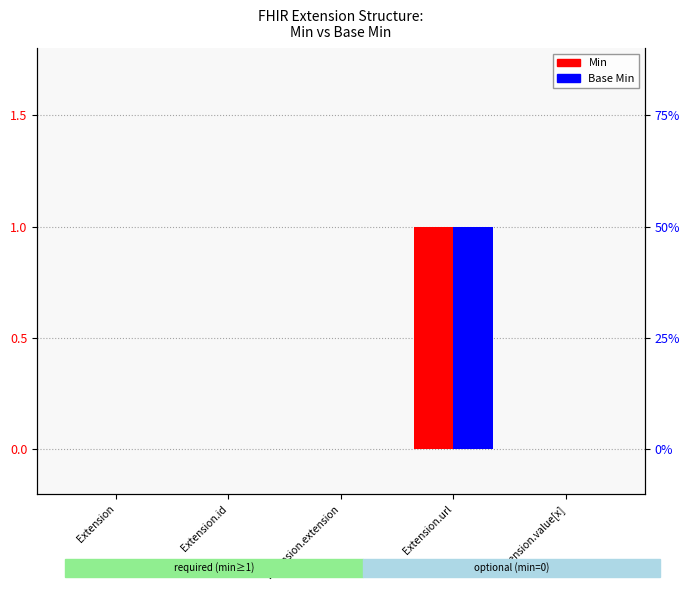

Reading left to right, extract all data points from this chart.

Min: Extension=0	Extension.id=0	Extension.extension=0	Extension.url=1	Extension.value[x]=0
Base Min: Extension=0	Extension.id=0	Extension.extension=0	Extension.url=1	Extension.value[x]=0